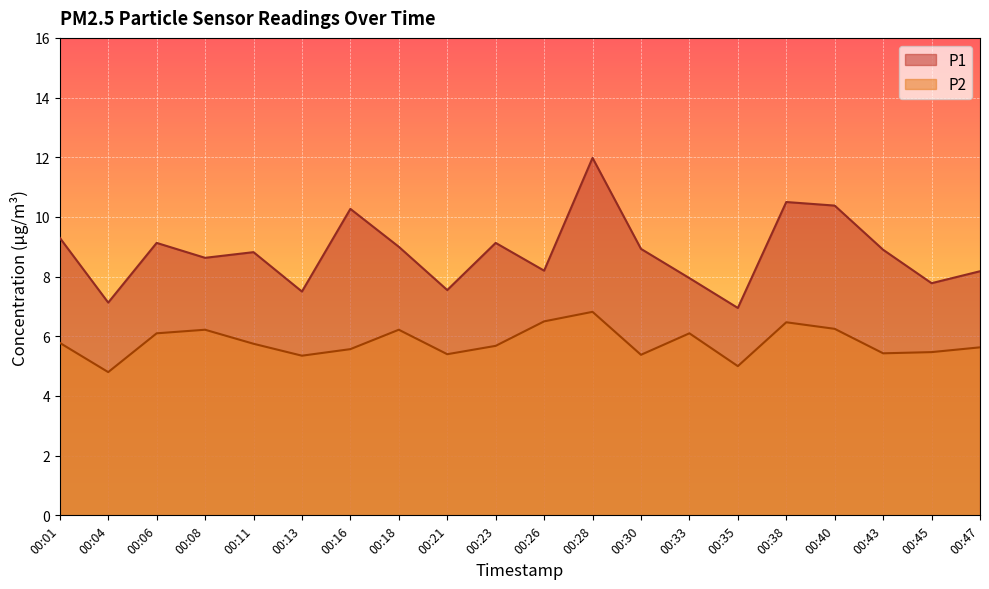

What is the sum of the P2 values at 00:06 and 00:47?

11.7